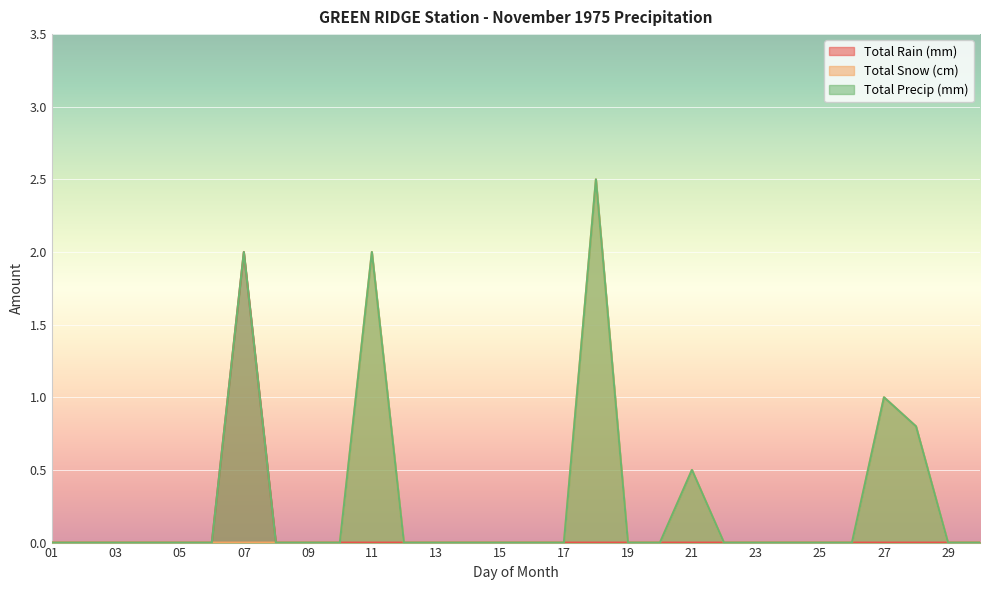

True or false: Total Precip (mm) and Total Snow (cm) intersect in this chart.

False